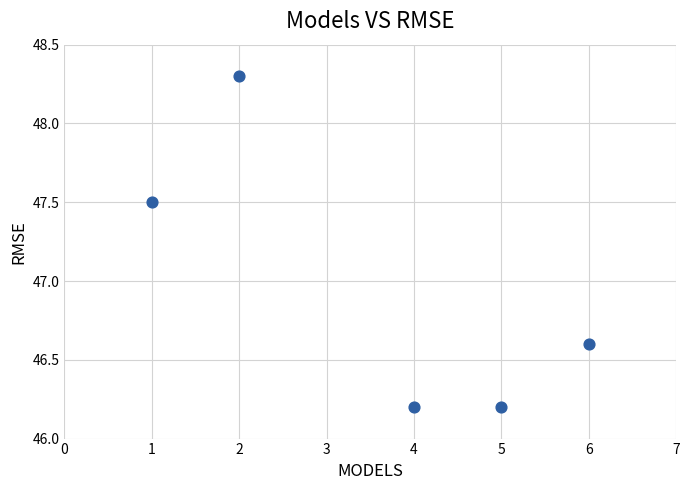

What is the range of Y values (max minus min)?

2.1